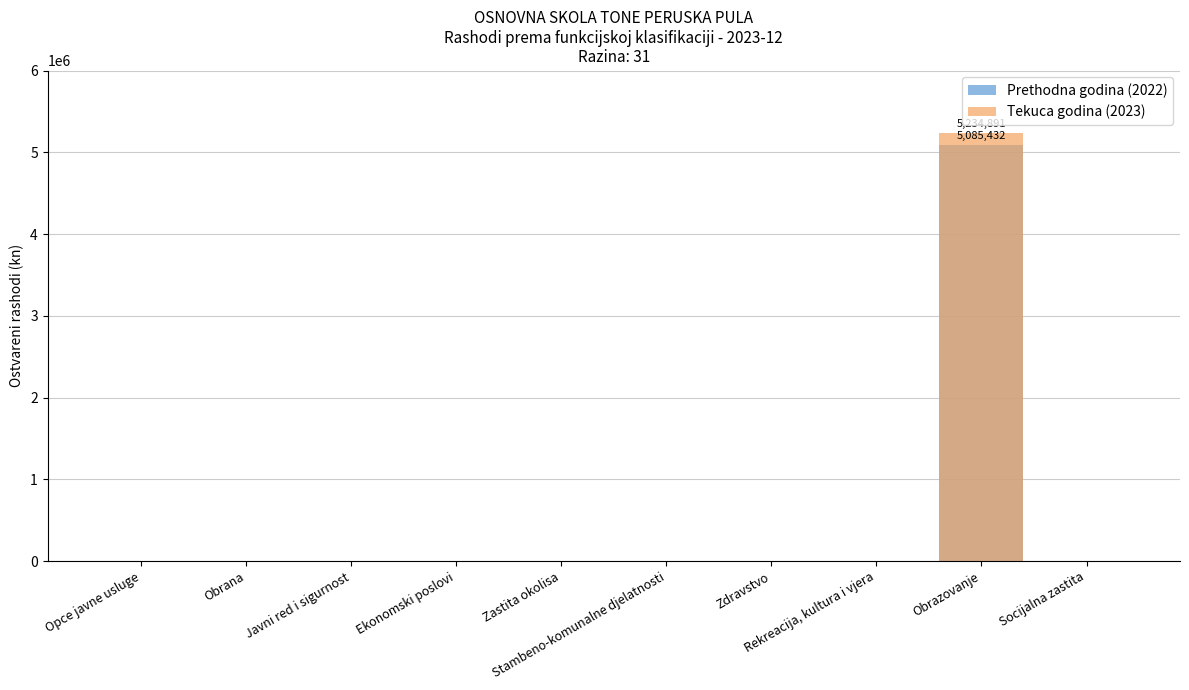

What position from the left is Opce javne usluge?

1